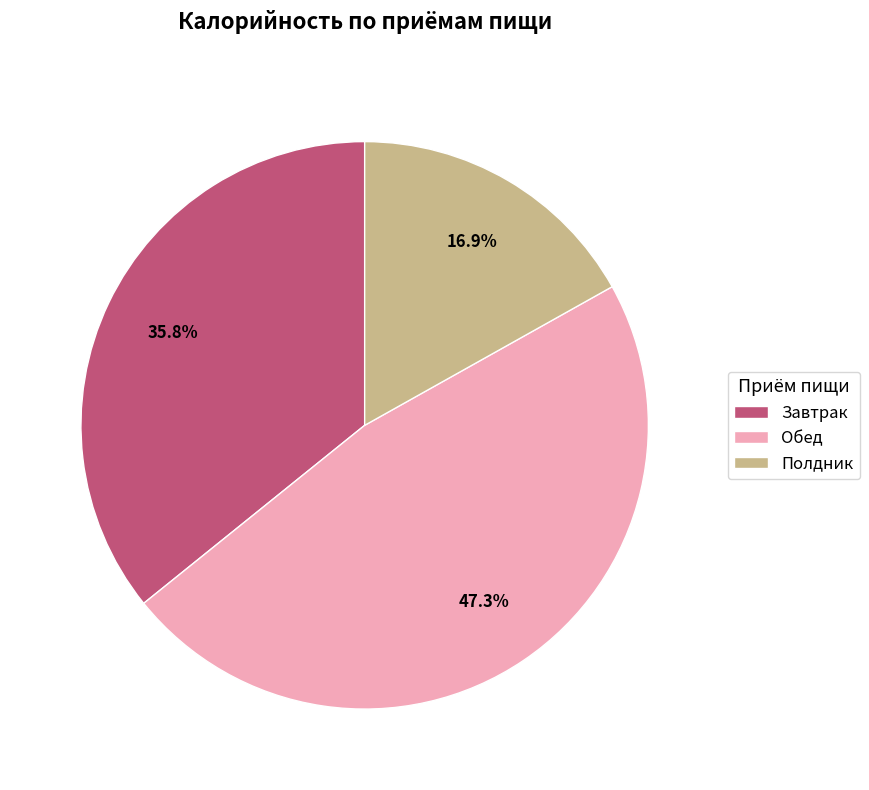

What is the total percentage of Обед and Завтрак?

83.1%